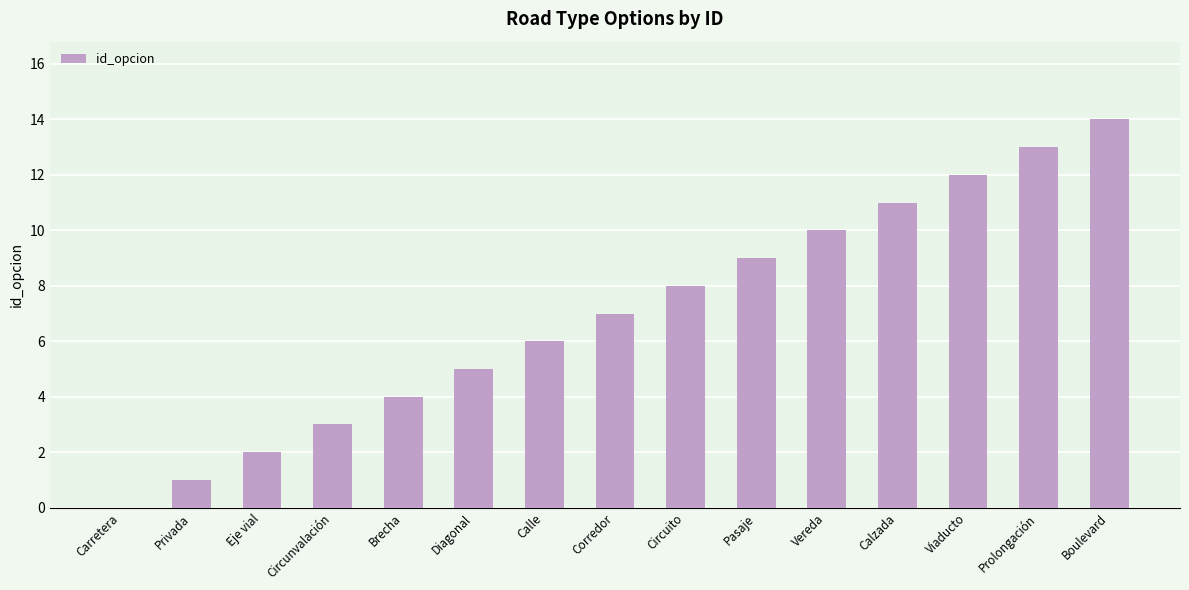

The chart shows a value of 4 at Brecha. True or false?

True